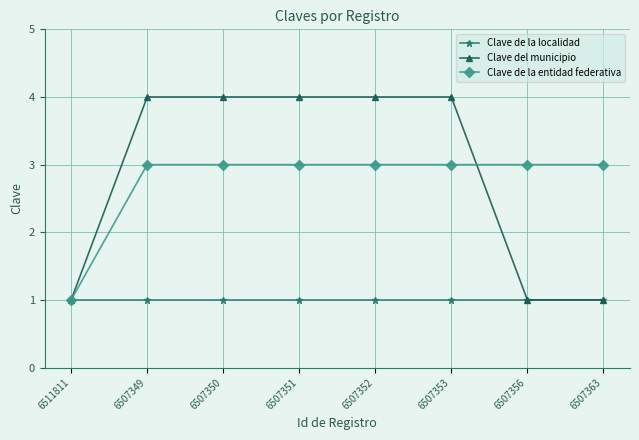

What are all the series names shown in the legend?

Clave de la localidad, Clave del municipio, Clave de la entidad federativa